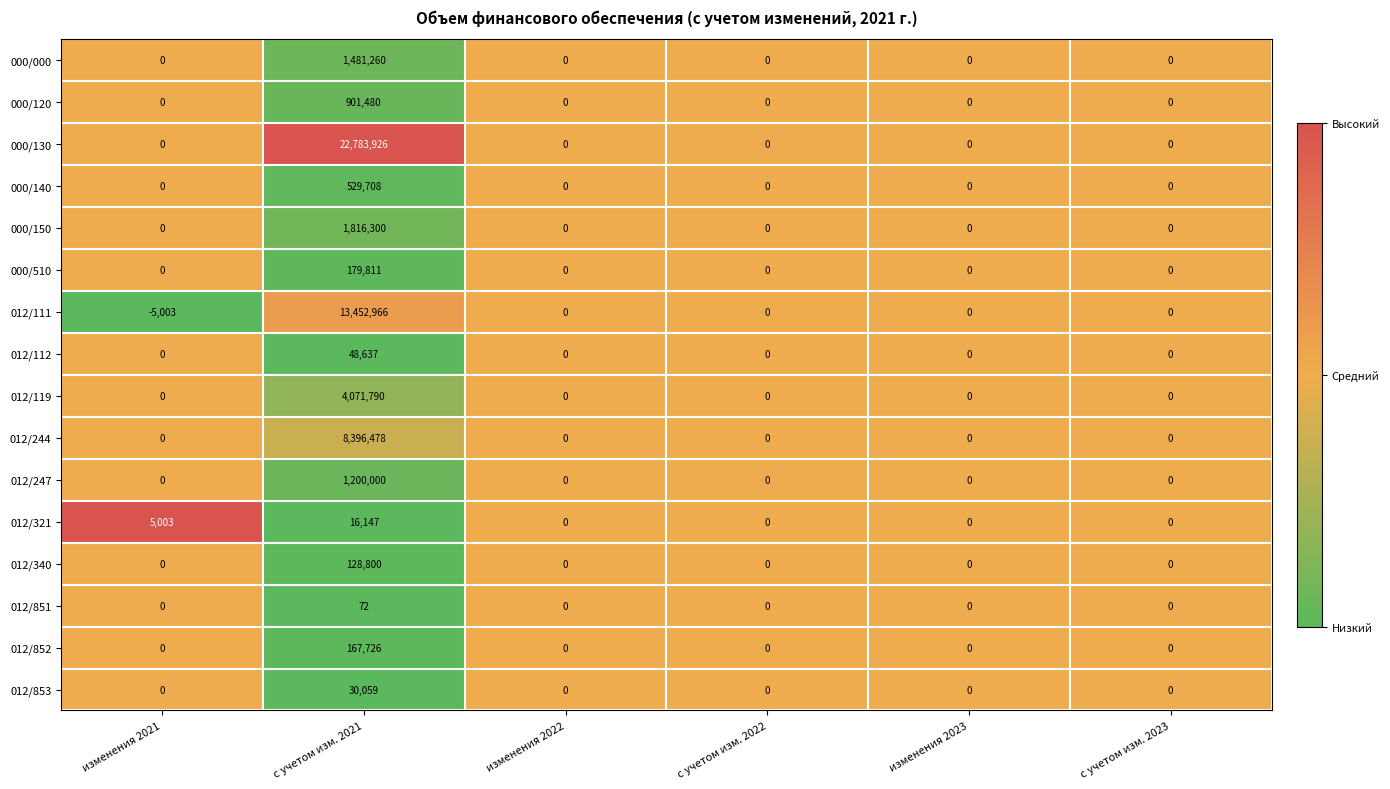

What is the smallest value displayed?

-5003